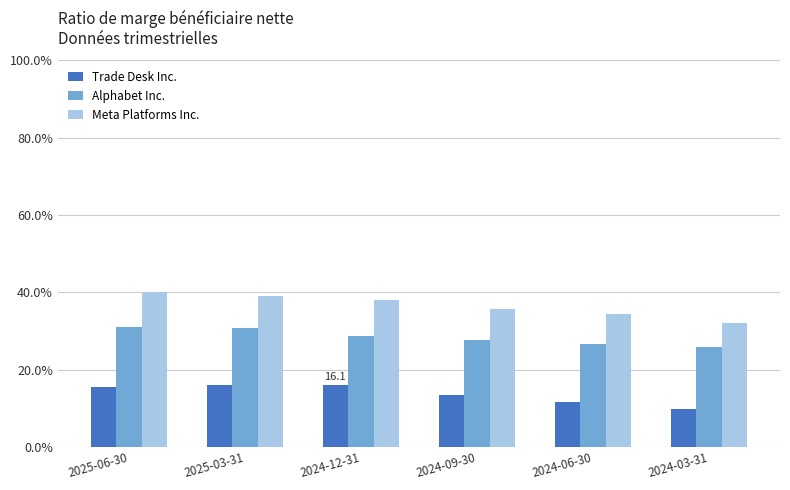

What is the average value of the Meta Platforms Inc. series?

0.4